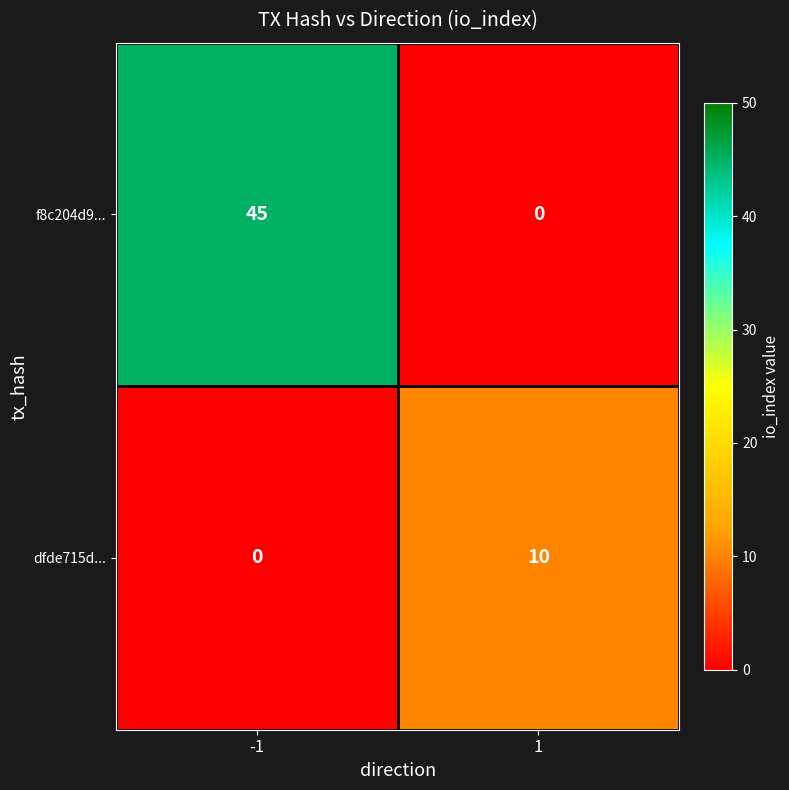

Which category has the highest value across all series?

-1